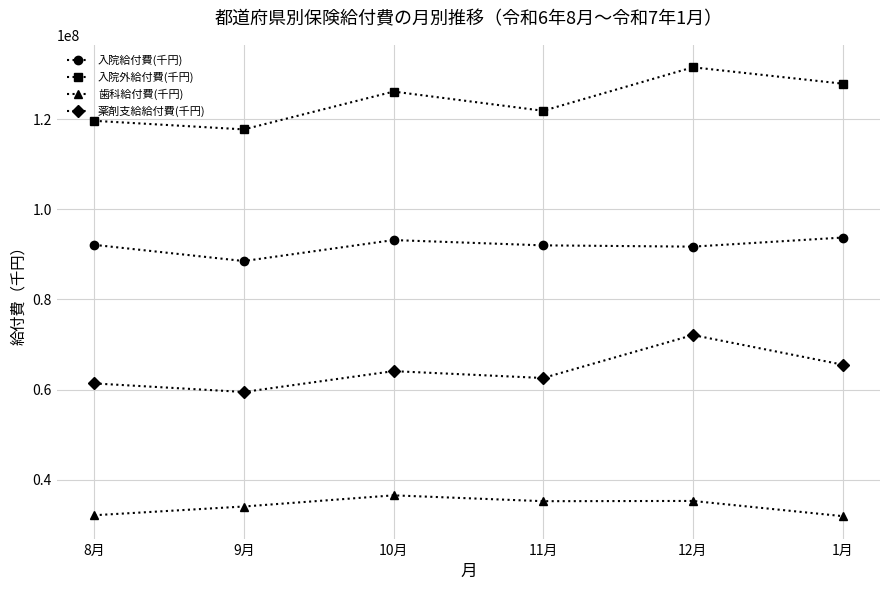

Rank the series by their maximum value, from highest to lowest.

入院外給付費(千円), 入院給付費(千円), 薬剤支給給付費(千円), 歯科給付費(千円)